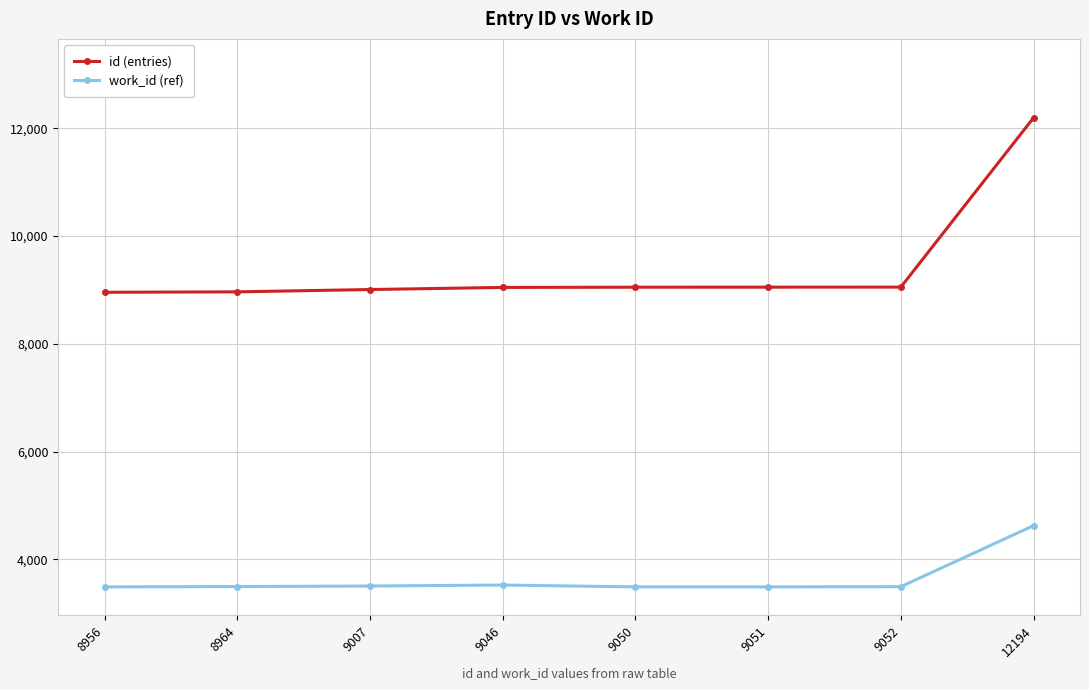

What is the difference between the maximum and minimum values in the id (entries) series?

3238